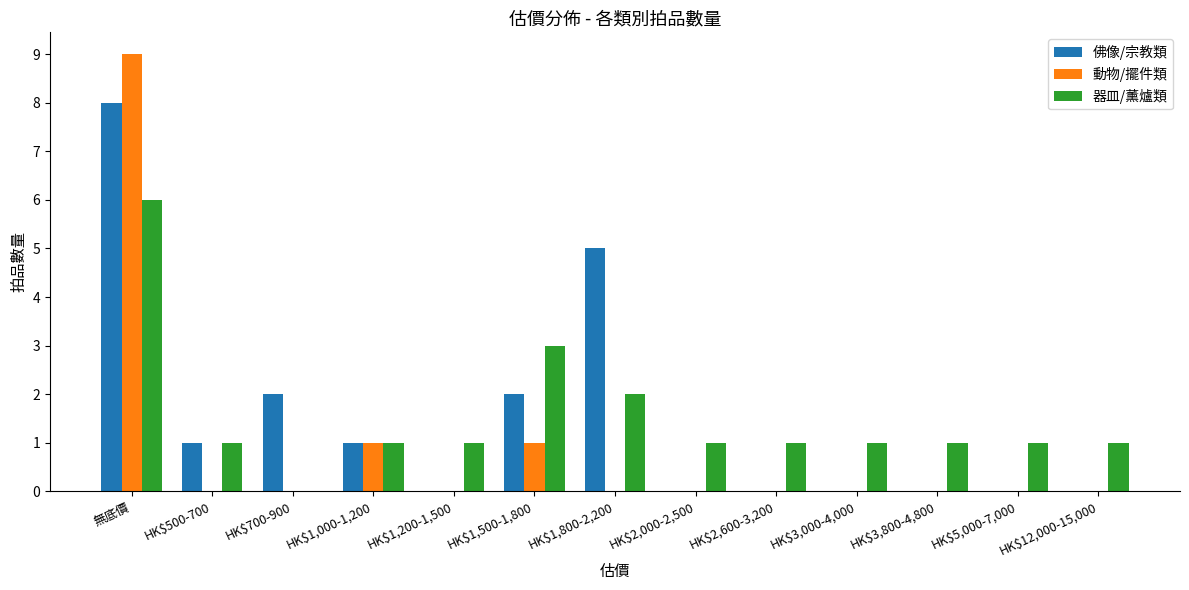

How many categories are shown in the chart?

13